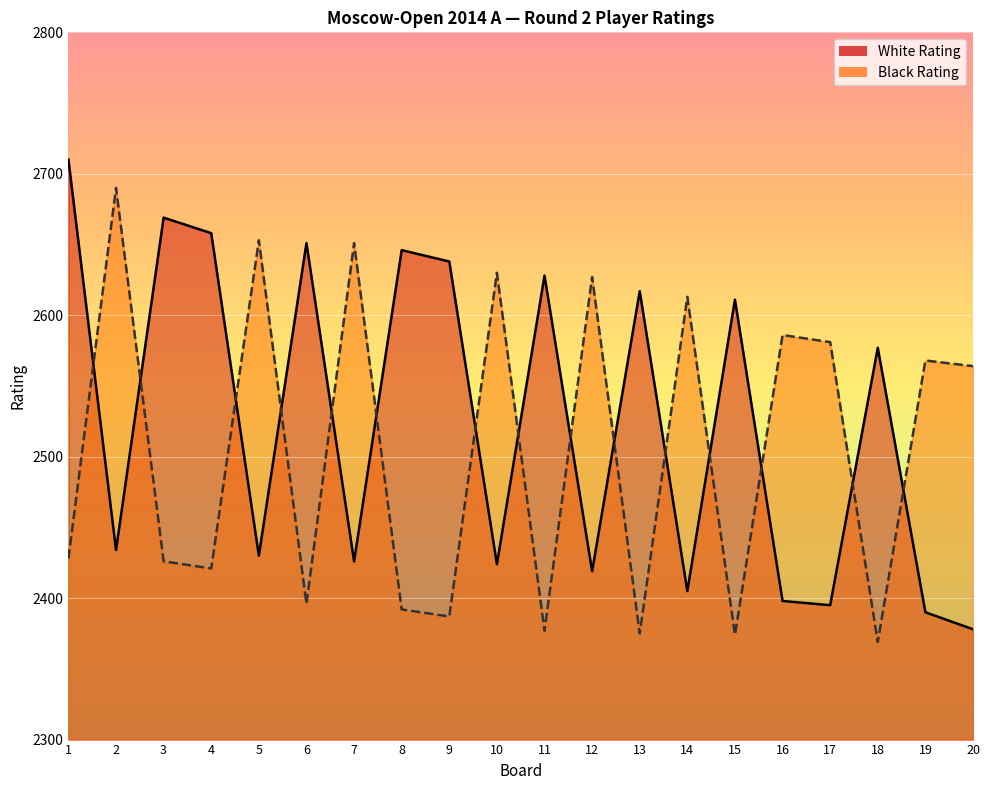

At which category does Black Rating reach its first local peak?

2